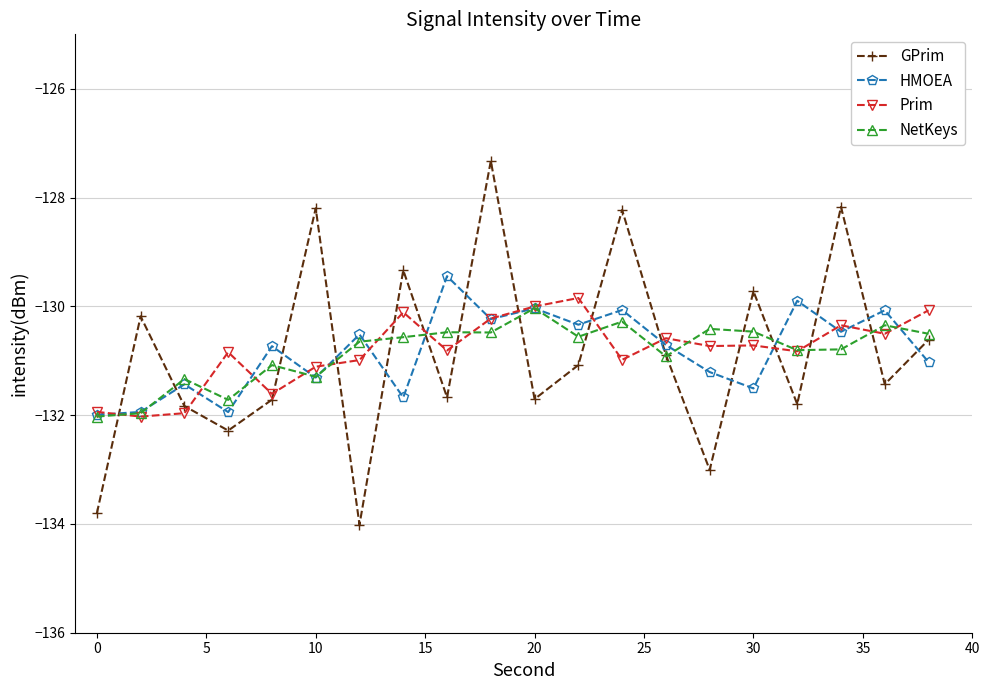

True or false: GPrim has more than 1 points higher than both neighbors.

True